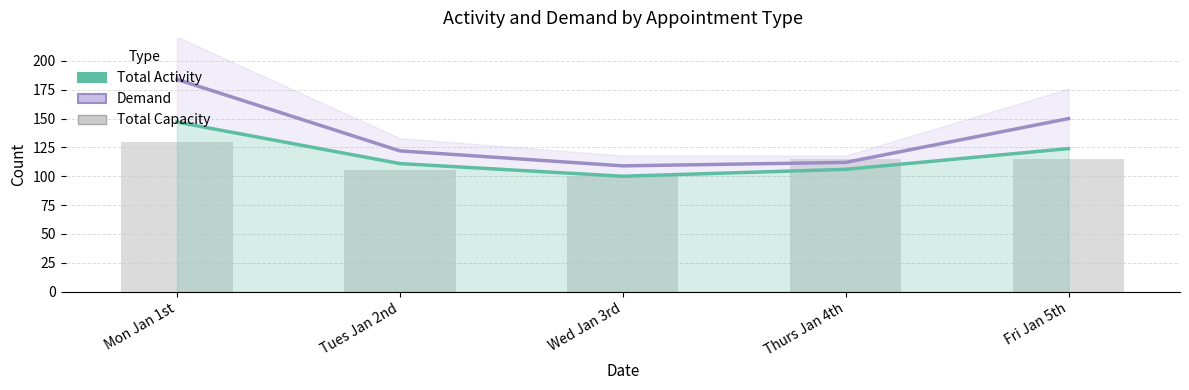

What is the difference between the highest and lowest values at Tues Jan 2nd?

11